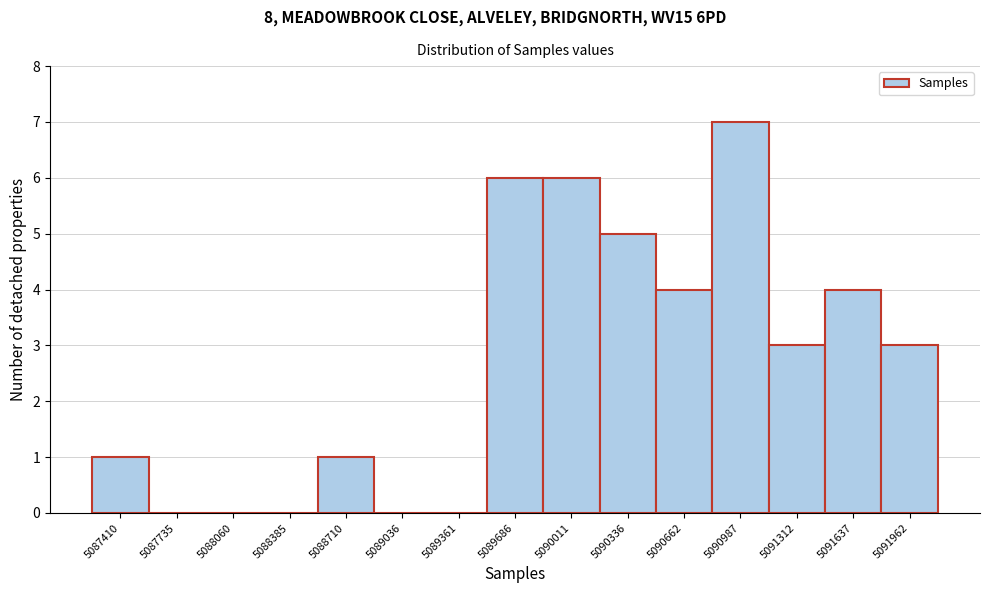

Reading right to left, extract all data points from this chart.

5091962=3	5091637=4	5091312=3	5090987=7	5090662=4	5090336=5	5090011=6	5089686=6	5089361=0	5089036=0	5088710=1	5088385=0	5088060=0	5087735=0	5087410=1